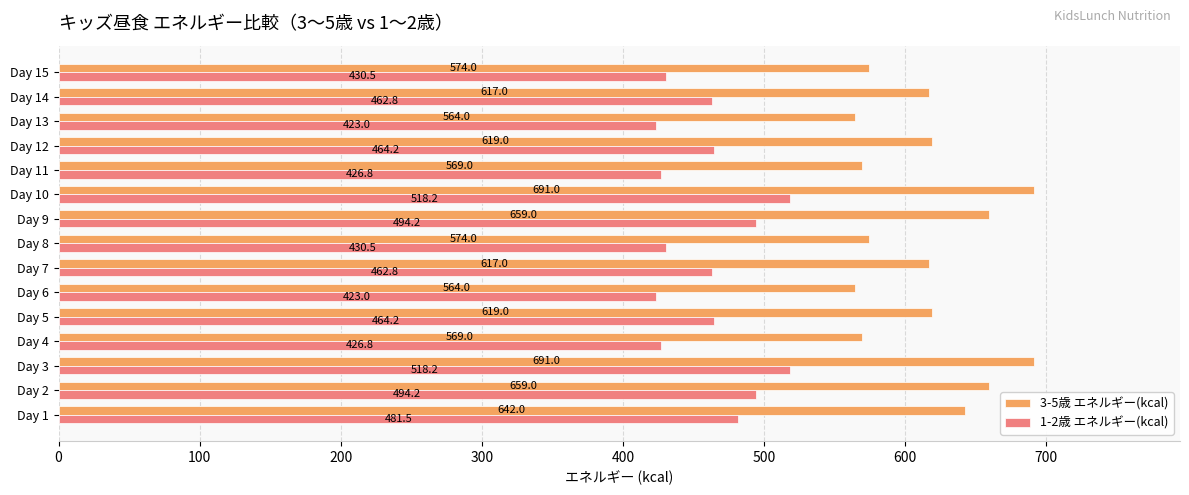

List the series in order of their overall mean, highest first.

3-5歳 エネルギー(kcal), 1-2歳 エネルギー(kcal)